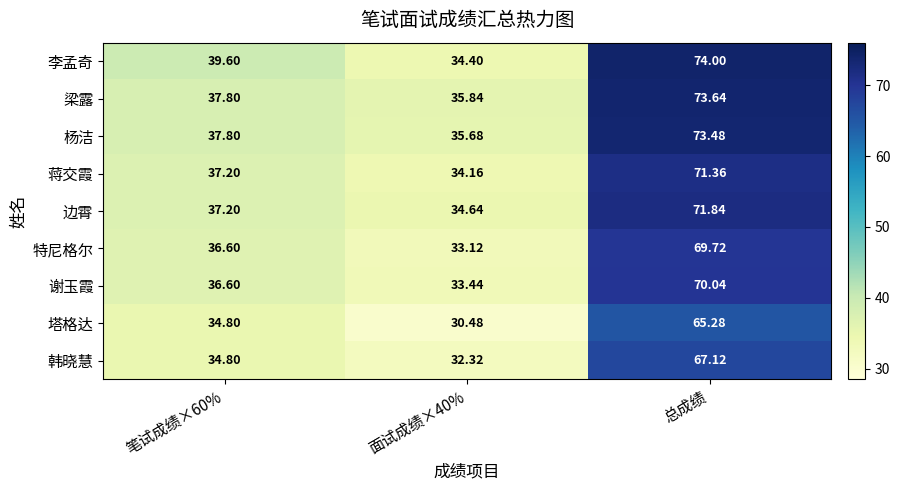

How many values in the 杨洁 series exceed 37?

2